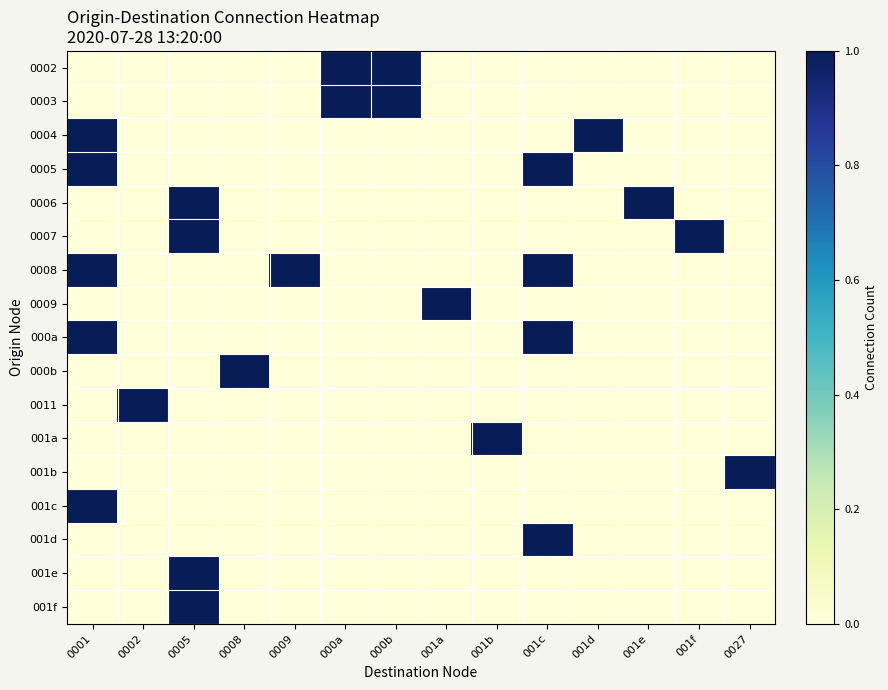

Rank the series by their maximum value, from highest to lowest.

0002, 0003, 0004, 0005, 0006, 0007, 0008, 0009, 000a, 000b, 0011, 001a, 001b, 001c, 001d, 001e, 001f